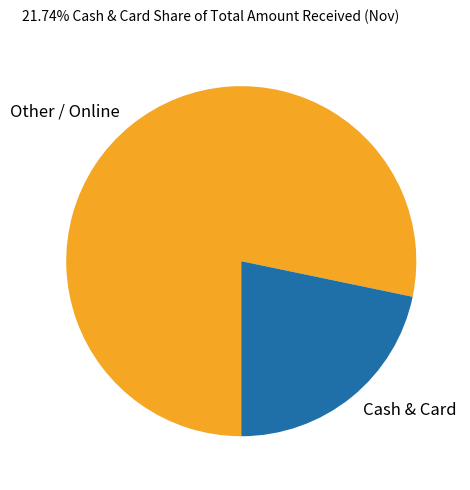

Is there any slice that represents more than half of the pie?

Yes